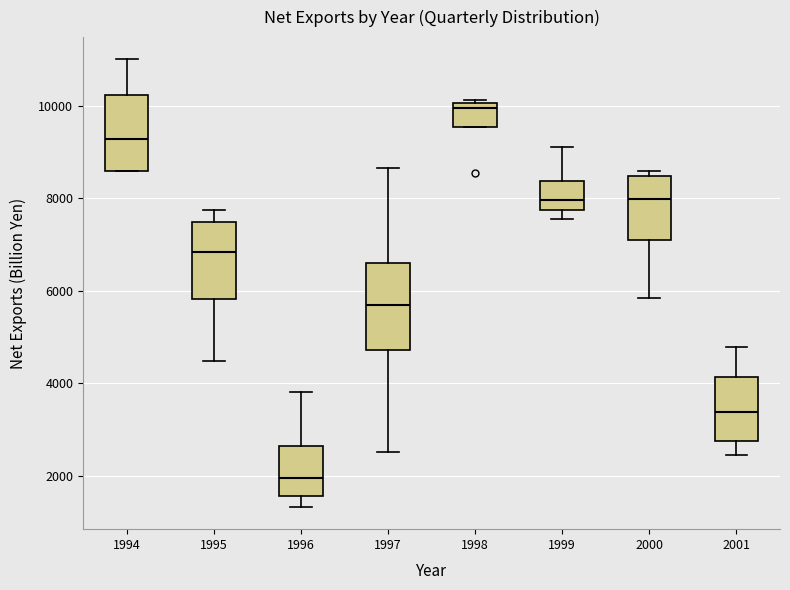

Reading left to right, read every box against the y-axis: the position of its median line, the range the box covers, and the ends of its whiskers. The values are not printed on the chart, so give them approximately, as read against the axis.

1994: median 9200, box 8600 to 10200, whiskers 8600 to 11000
1995: median 6800, box 5800 to 7400, whiskers 4400 to 7800
1996: median 2000, box 1600 to 2600, whiskers 1400 to 3800
1997: median 5600, box 4800 to 6600, whiskers 2600 to 8600
1998: median 10000 (just below the box's upper edge), box 9600 to 10000, whiskers 9600 to 10200
1999: median 8000, box 7800 to 8400, whiskers 7600 to 9200
2000: median 8000, box 7200 to 8400, whiskers 5800 to 8600
2001: median 3400, box 2800 to 4200, whiskers 2400 to 4800